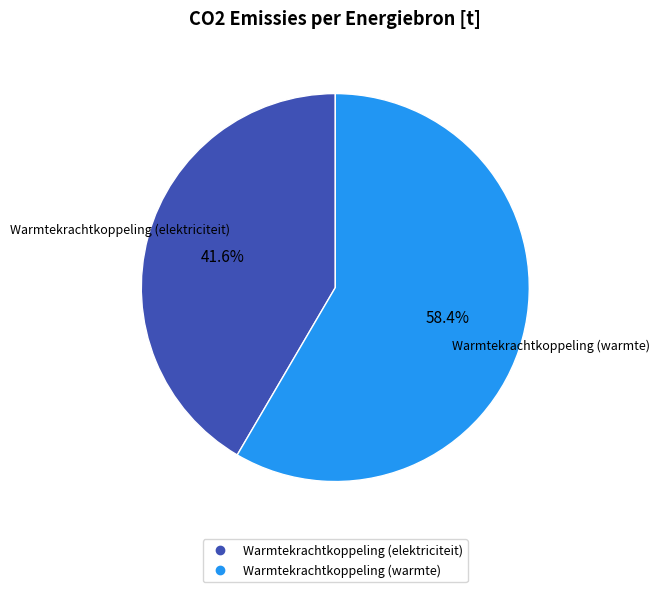

Is there any slice that represents more than half of the pie?

Yes